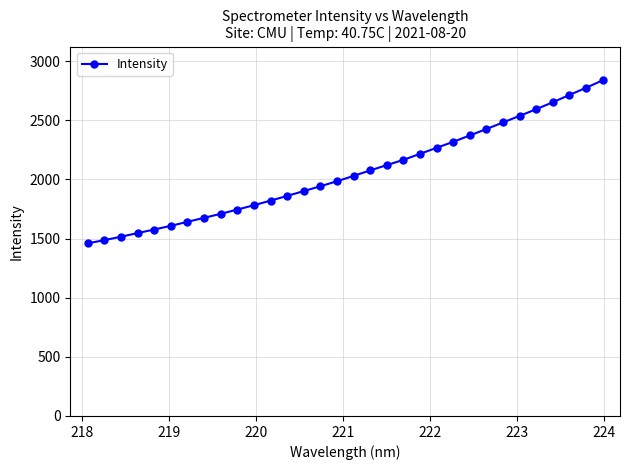

What is the average value?

2057.7